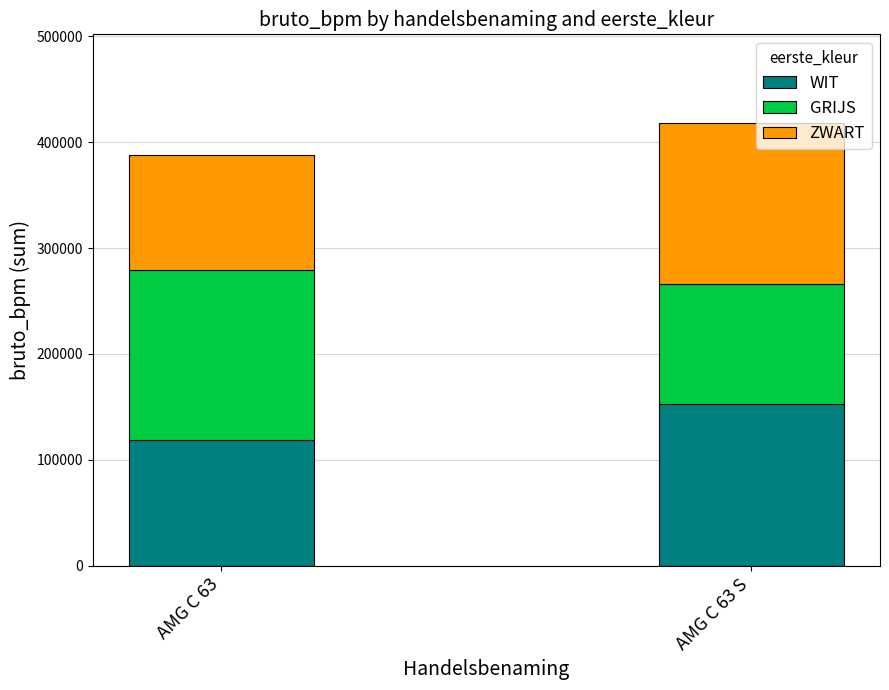

At which label does WIT reach its minimum?

AMG C 63